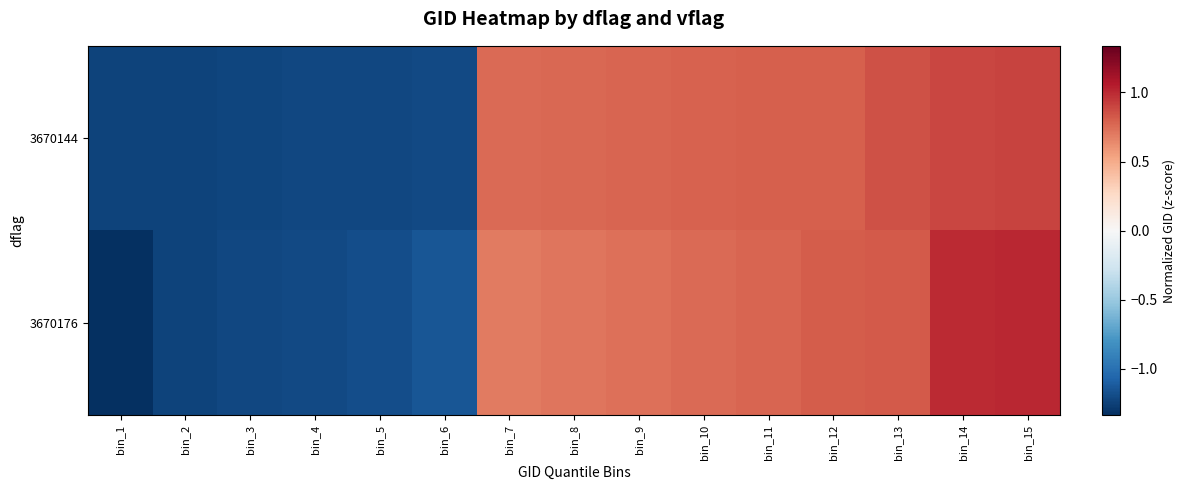

Reading left to right, what are all the values shown in this chart?

3670144: bin_1=-1.2	bin_2=-1.2	bin_3=-1.2	bin_4=-1.2	bin_5=-1.2	bin_6=-1.2	bin_7=0.8	bin_8=0.8	bin_9=0.8	bin_10=0.8	bin_11=0.8	bin_12=0.8	bin_13=0.8	bin_14=0.9	bin_15=0.9
3670176: bin_1=-1.3	bin_2=-1.2	bin_3=-1.2	bin_4=-1.2	bin_5=-1.2	bin_6=-1.1	bin_7=0.7	bin_8=0.7	bin_9=0.7	bin_10=0.8	bin_11=0.8	bin_12=0.8	bin_13=0.8	bin_14=1.0	bin_15=1.0